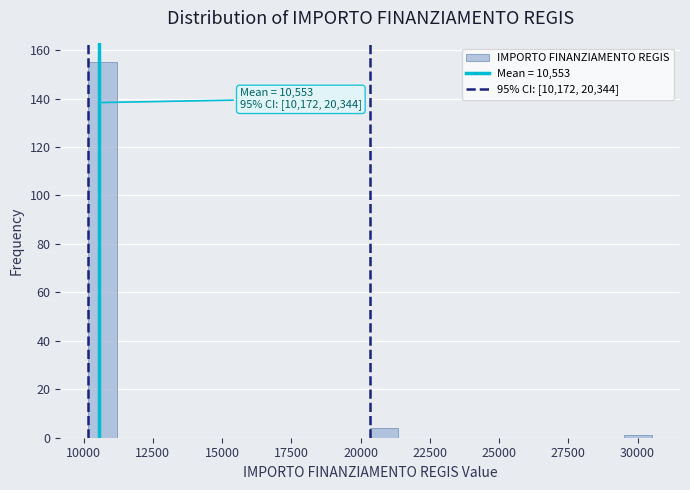

Around what value on the x-axis is the tallest bar? Give the approximate position of its centre, as read against the axis.

10500